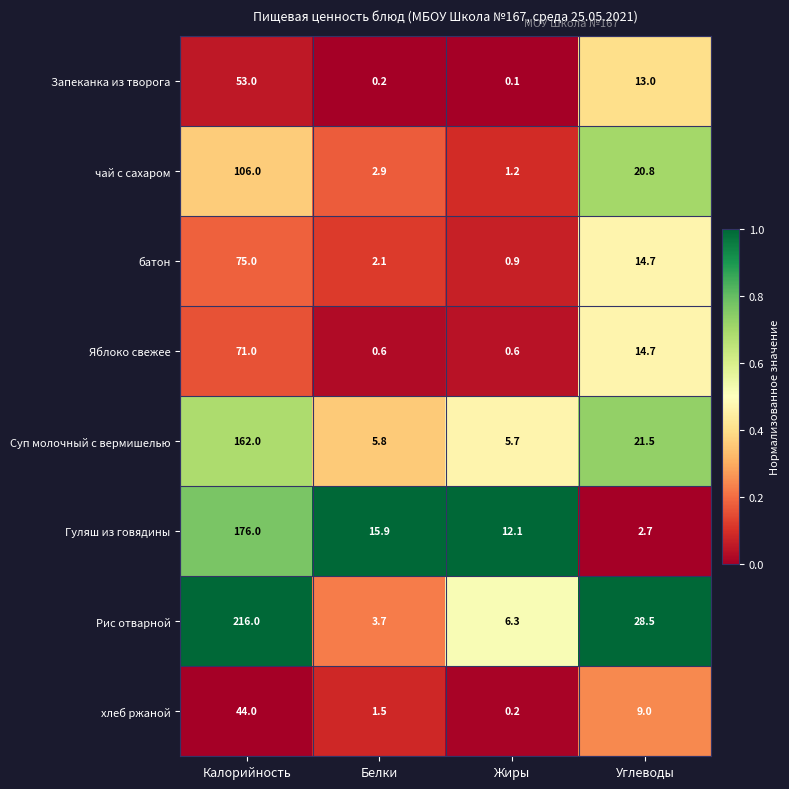

What is the sum of all Гуляш из говядины values?

206.7